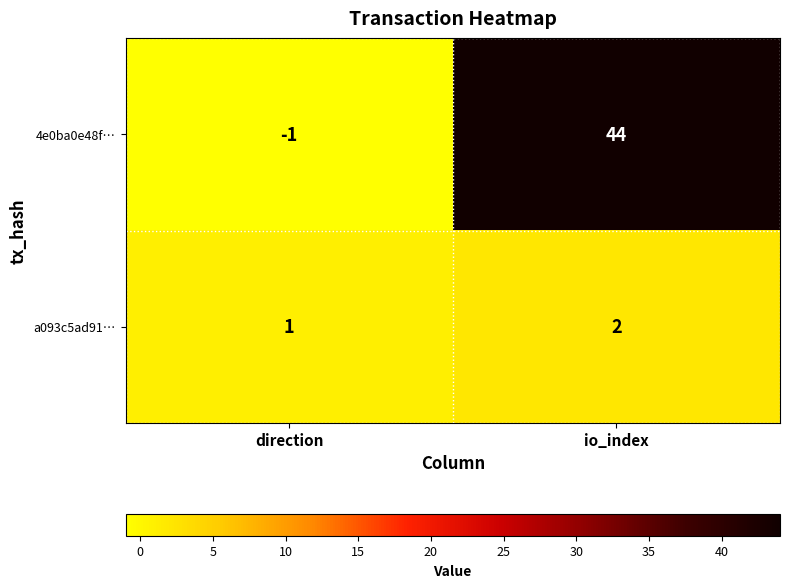

Is it true that 4e0ba0e48f… equals 19 at io_index?

False